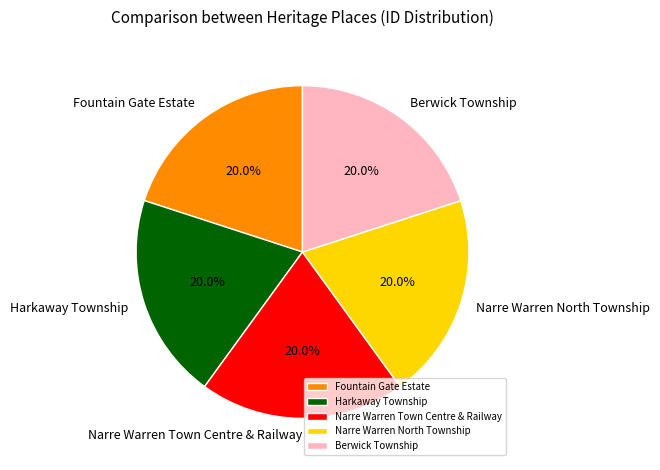

The Narre Warren Town Centre & Railway slice represents 15% of the pie. True or false?

False